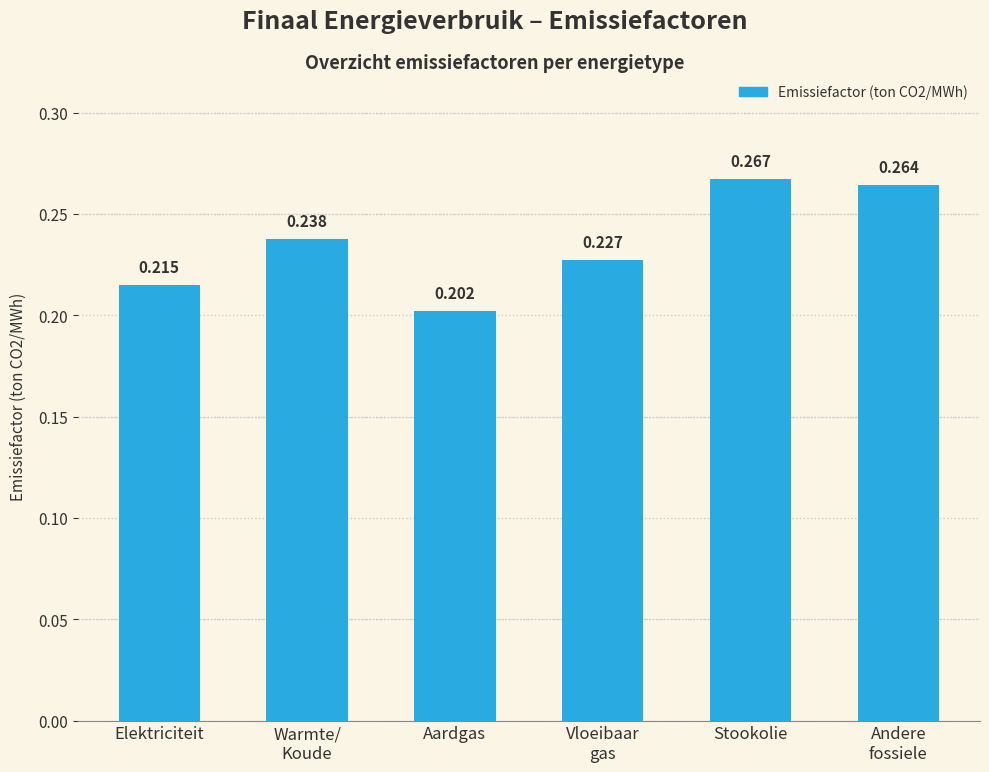

List the labels in order of value, largest first.

Stookolie, Andere
fossiele, Warmte/
Koude, Vloeibaar
gas, Elektriciteit, Aardgas